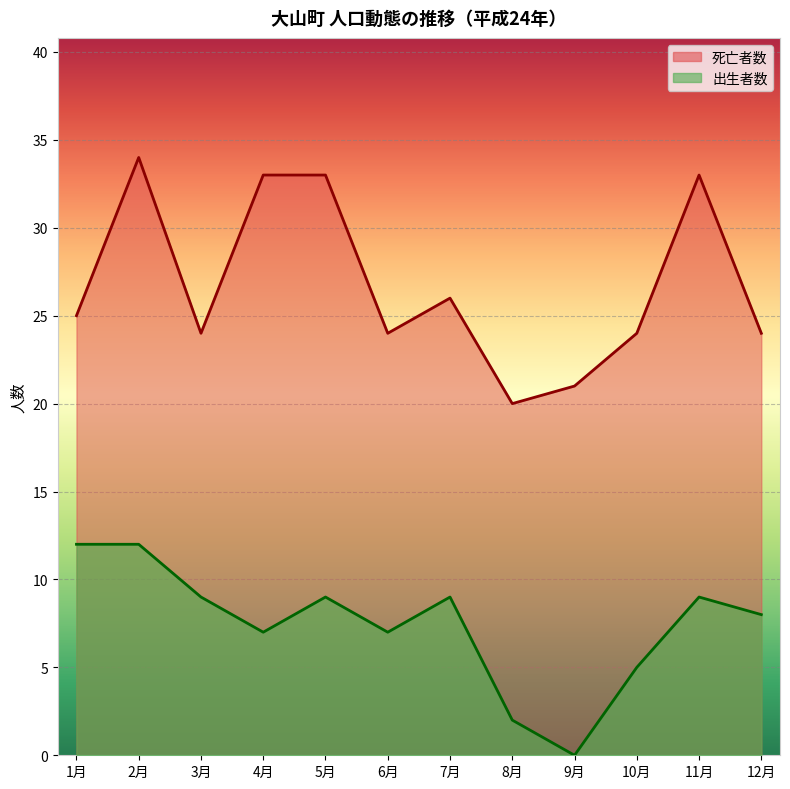

Where does the 出生者数 series first go above 9?

1月